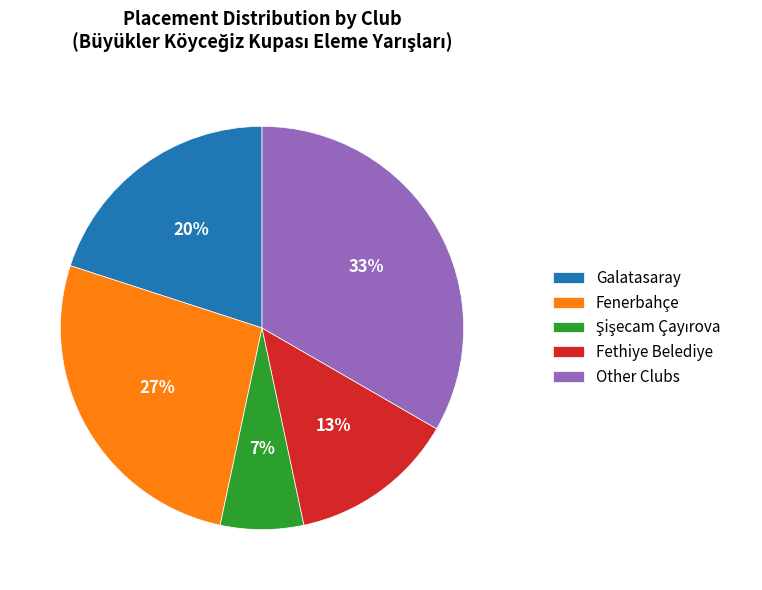

Approximately how many times larger is the value at Fenerbahçe compared to Other Clubs?

0.8